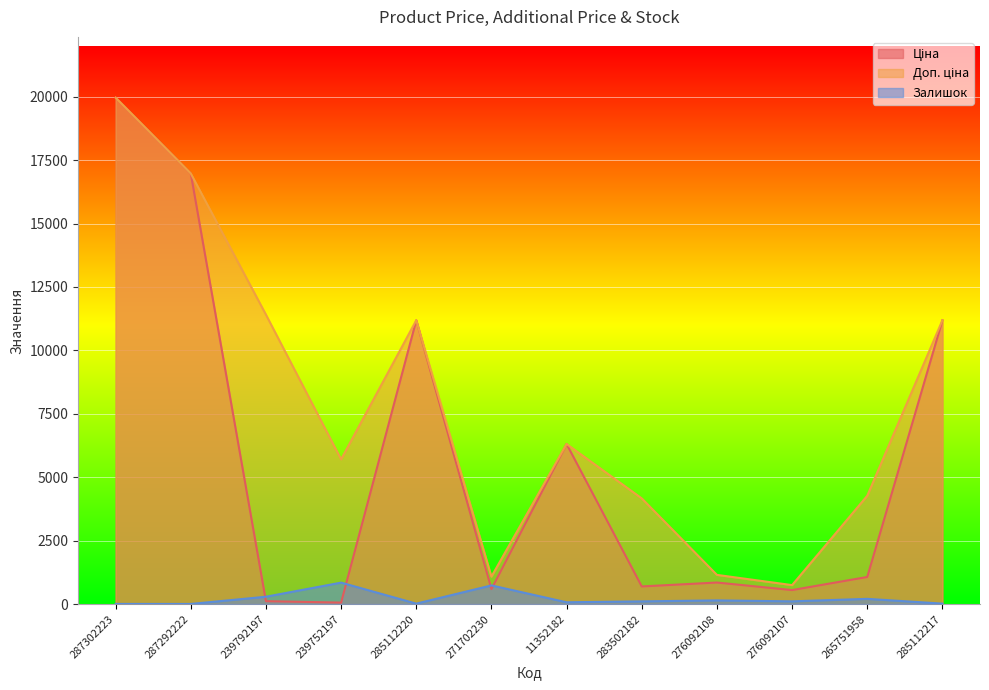

What is the label of the 5th point from the left?

285112220